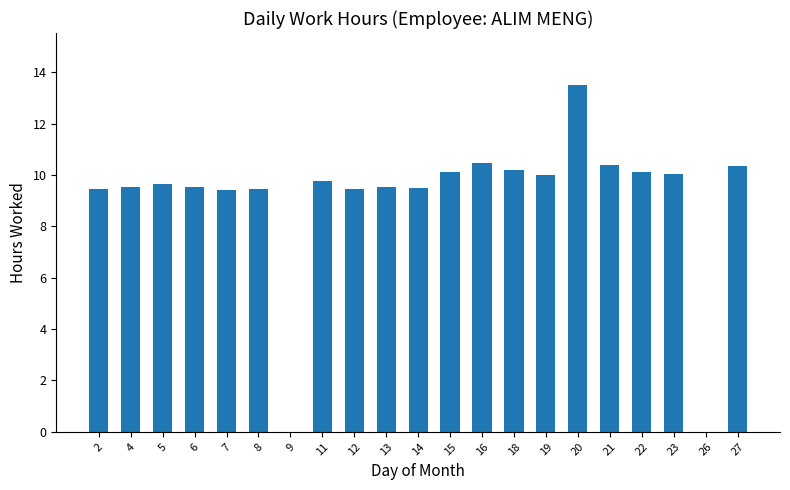

What is the change in value from 12 to 27?

+0.9